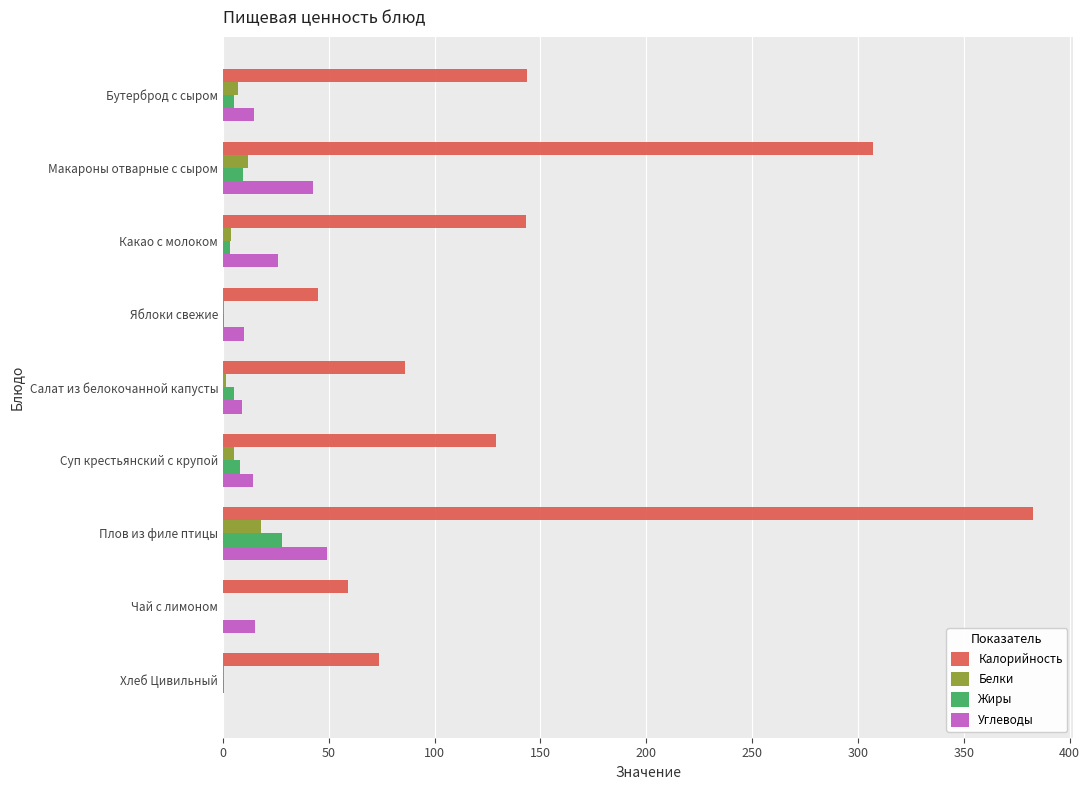

Which series changed the most between Макароны отварные с сыром and Салат из белокочанной капусты?

Калорийность